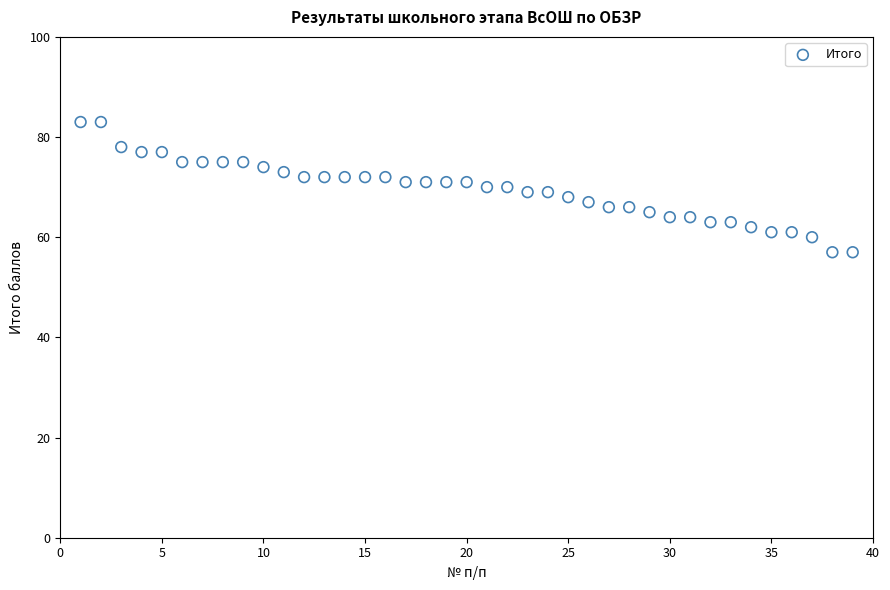

What is the range of Y values (max minus min)?

26